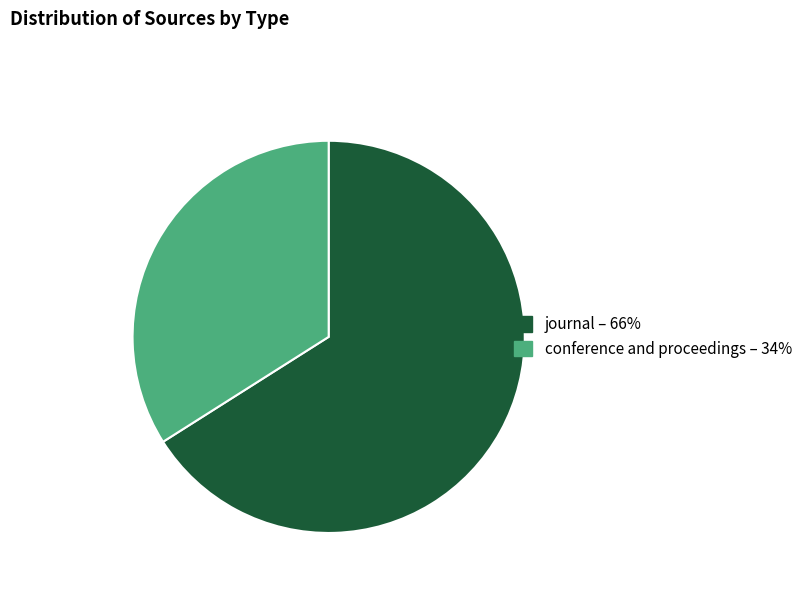

The journal slice represents 52% of the pie. True or false?

False